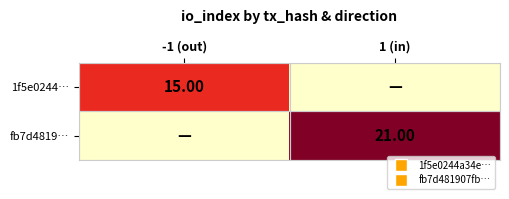

How many series are shown in this chart?

2